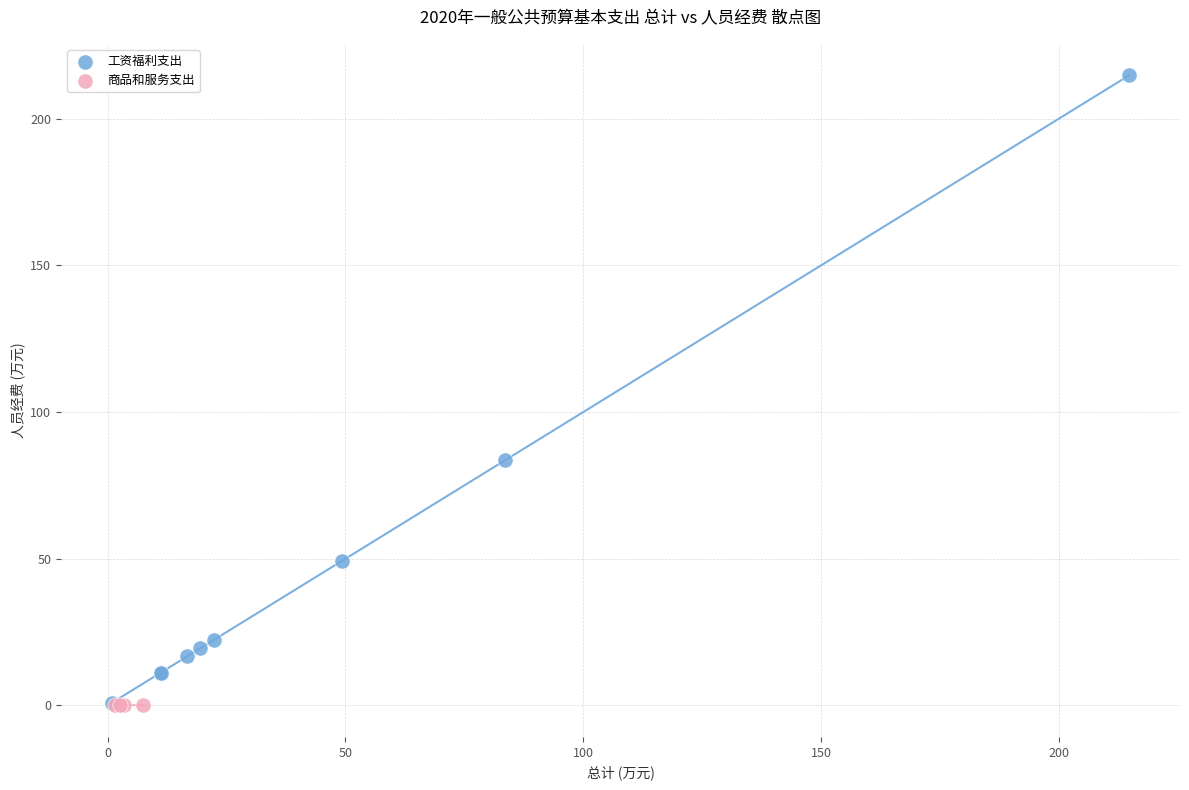

Which series contains the highest Y value?

工资福利支出